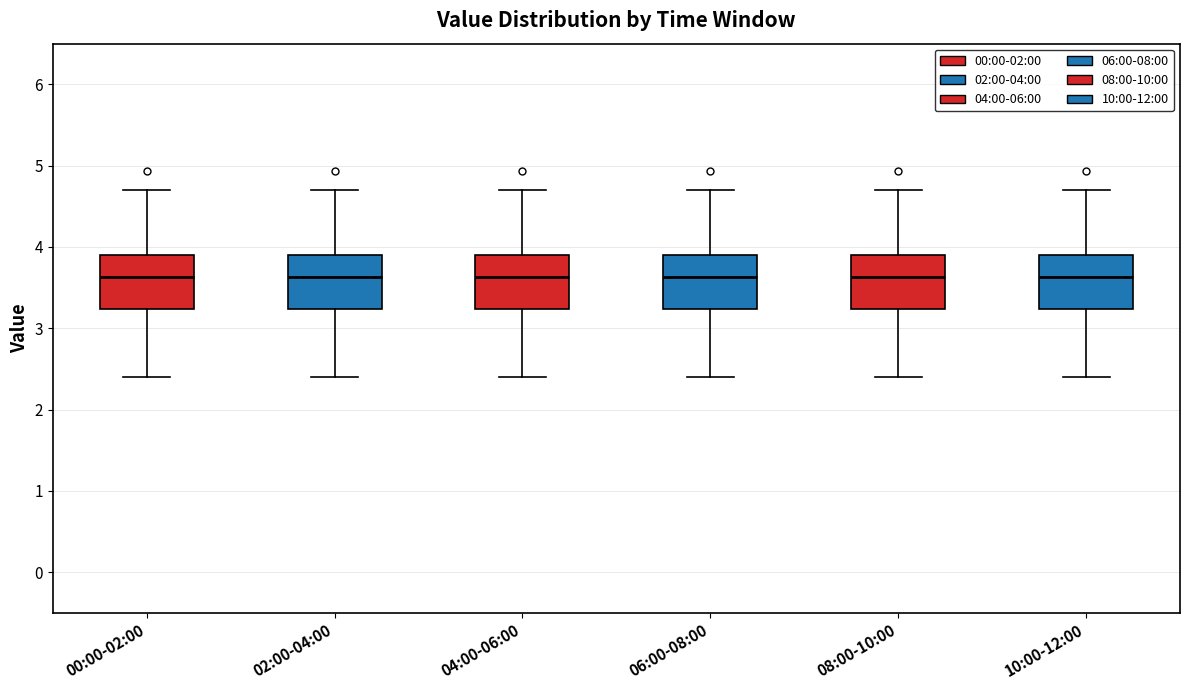

Reading left to right, read every box against the y-axis: the position of its median line, the range the box covers, and the ends of its whiskers. The values are not printed on the chart, so give them approximately, as read against the axis.

00:00-02:00: median 3.6, box 3.2 to 3.9, whiskers 2.4 to 4.7
02:00-04:00: median 3.6, box 3.2 to 3.9, whiskers 2.4 to 4.7
04:00-06:00: median 3.6, box 3.2 to 3.9, whiskers 2.4 to 4.7
06:00-08:00: median 3.6, box 3.2 to 3.9, whiskers 2.4 to 4.7
08:00-10:00: median 3.6, box 3.2 to 3.9, whiskers 2.4 to 4.7
10:00-12:00: median 3.6, box 3.2 to 3.9, whiskers 2.4 to 4.7